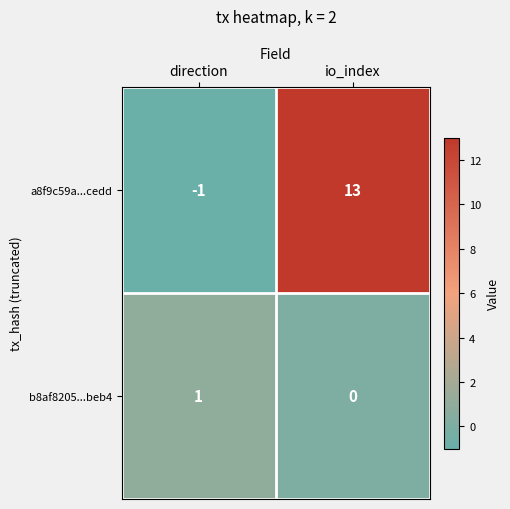

What is the sum of the a8f9c59a...cedd values at io_index and direction?

12